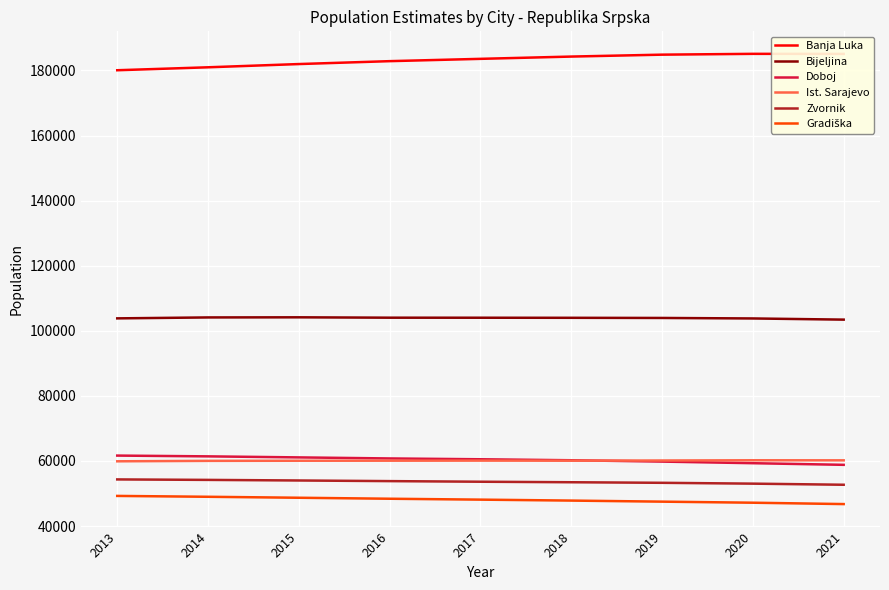

Is this an area chart (filled region under the line)?

No